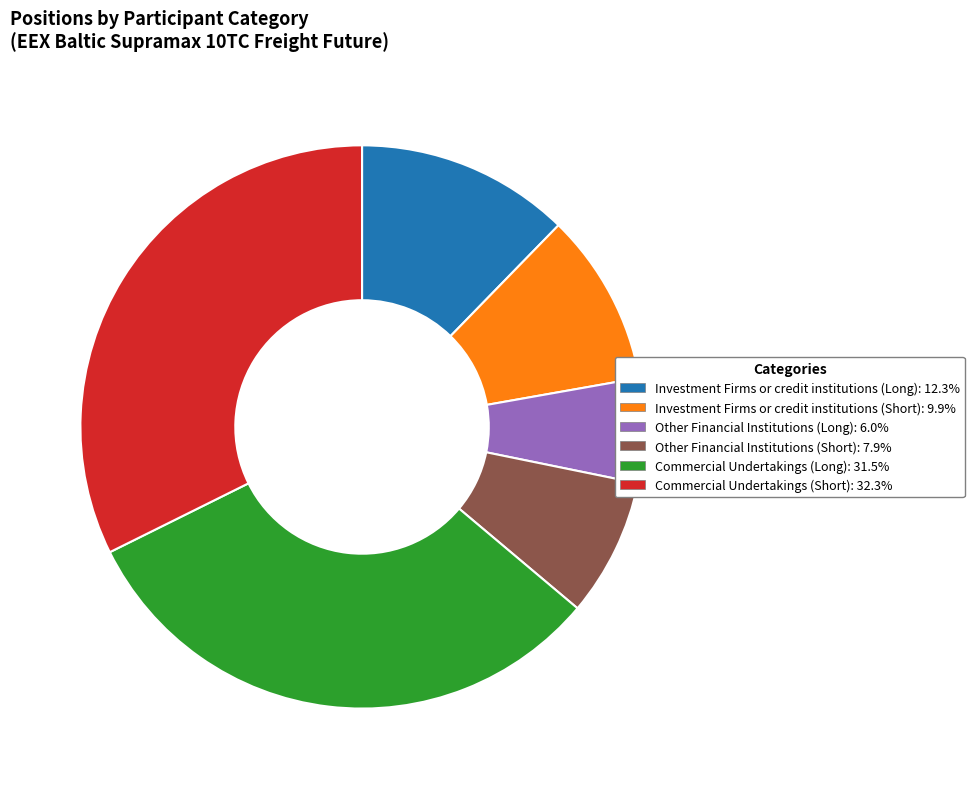

Does Commercial Undertakings (Long) represent more than half of the total?

No